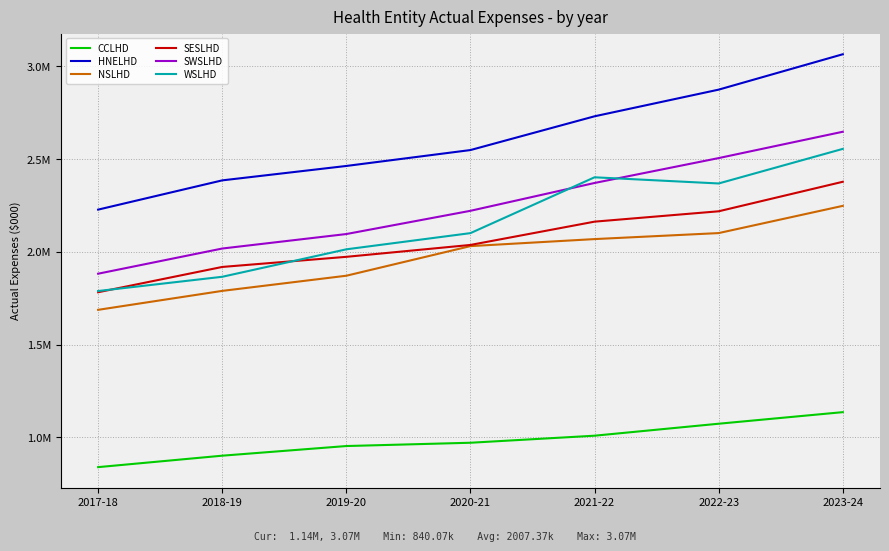

List the series in order of their peak value, highest first.

HNELHD, SWSLHD, WSLHD, SESLHD, NSLHD, CCLHD